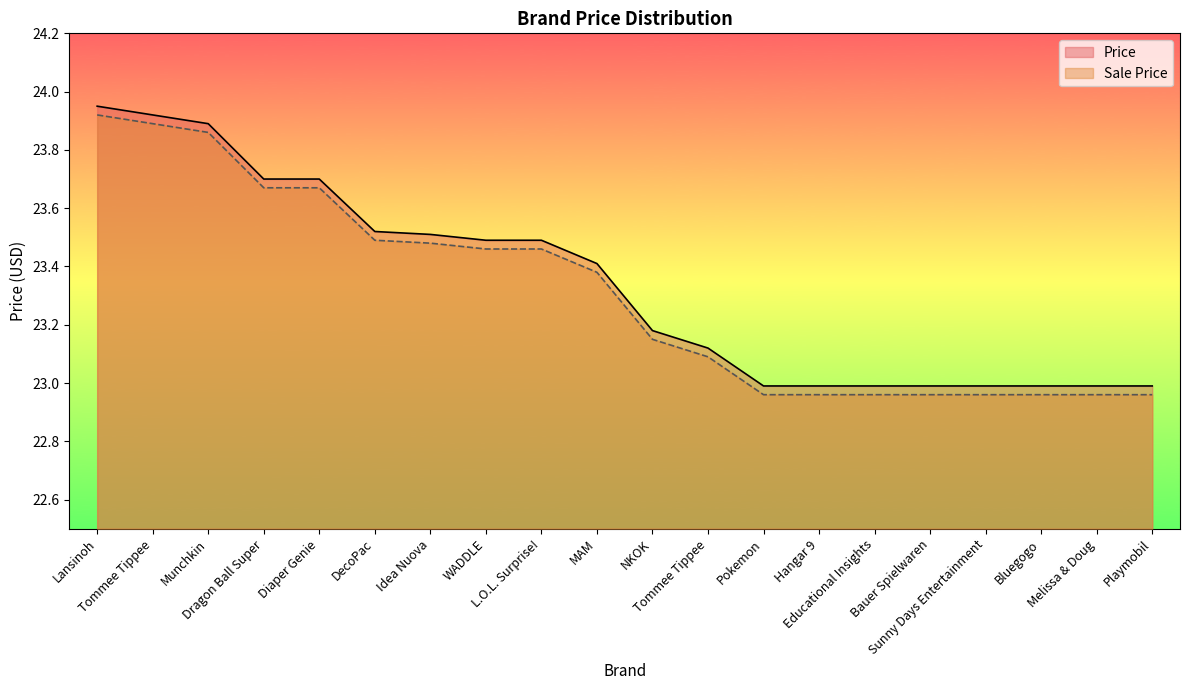

Is it true that Sale Price equals 13.8 at Bauer Spielwaren?

False